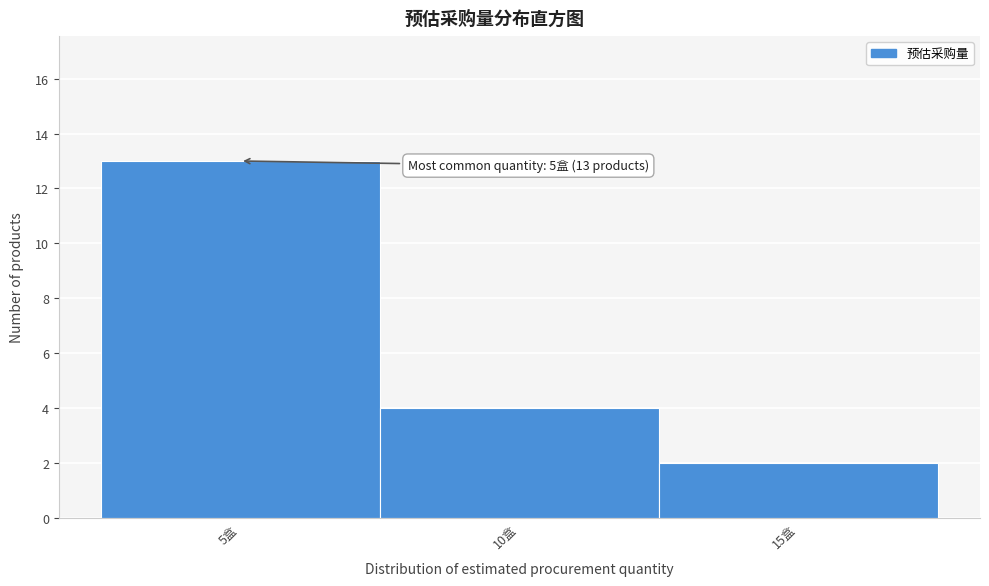

Which range on the x-axis has the tallest bar?

2.5 to 7.5